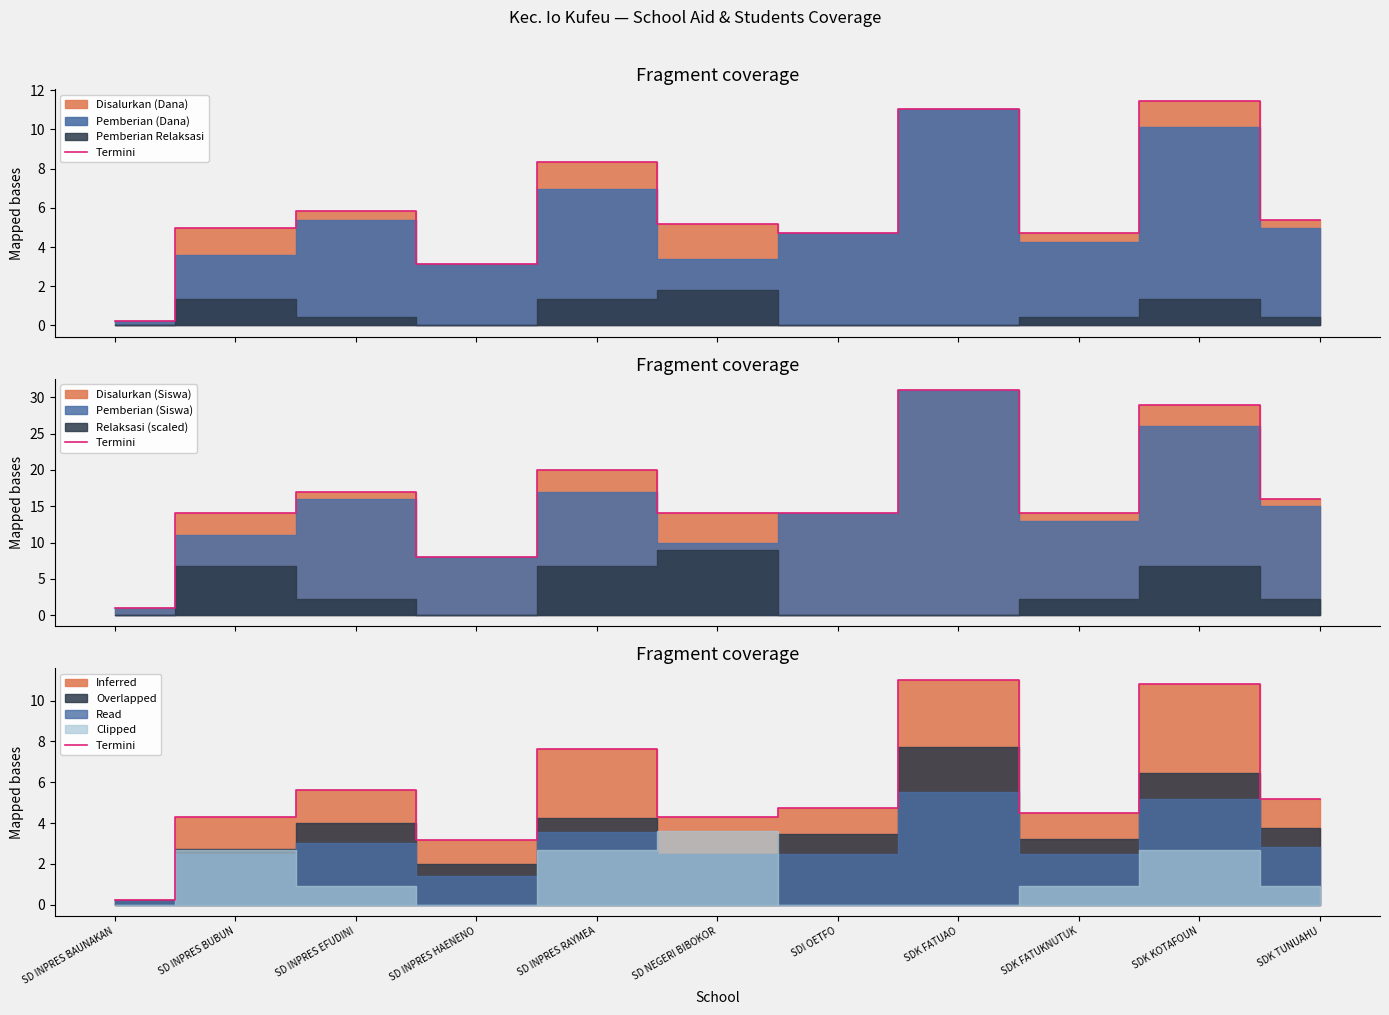

What is the greatest value displayed?

11.0